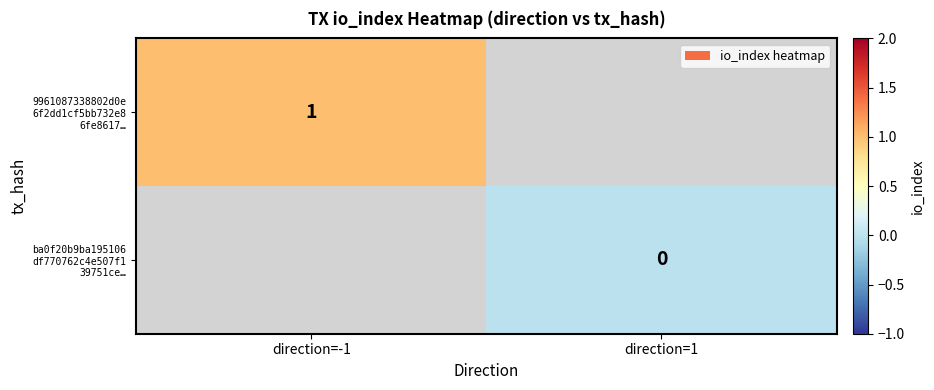

Which series has the widest spread of values?

9961087338802d0e 6f2dd1cf5bb732e8 6fe8617…